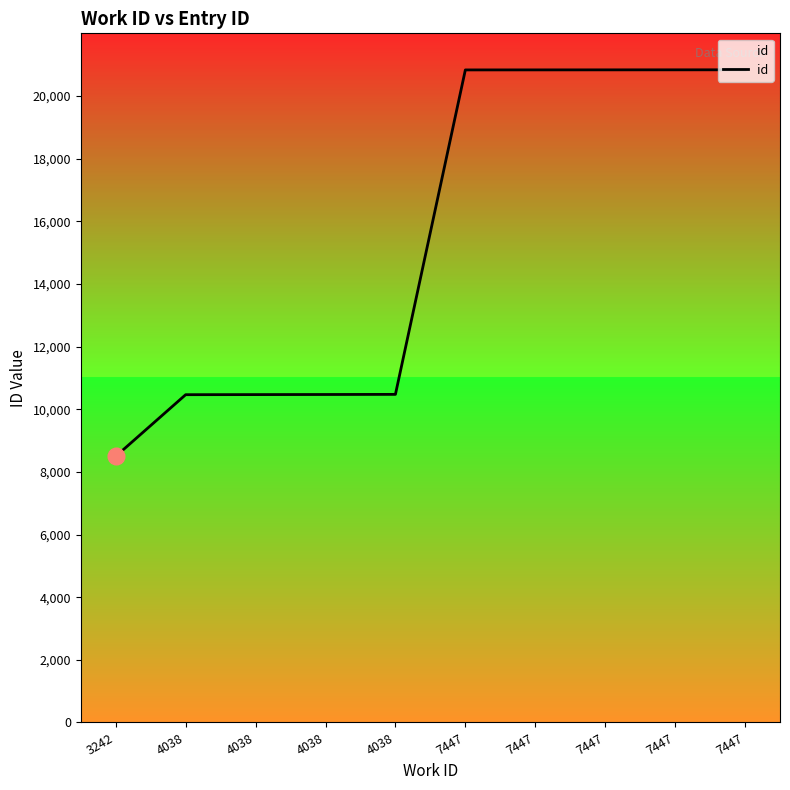

List the labels in order of value, largest first.

7447, 7447, 7447, 7447, 7447, 4038, 4038, 4038, 4038, 3242